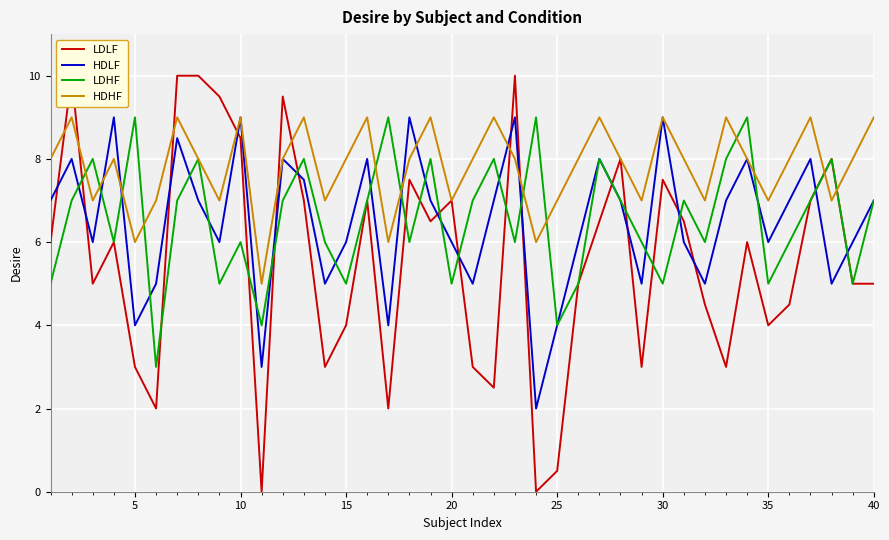

True or false: LDHF has a value of 5.8 at 25.

False